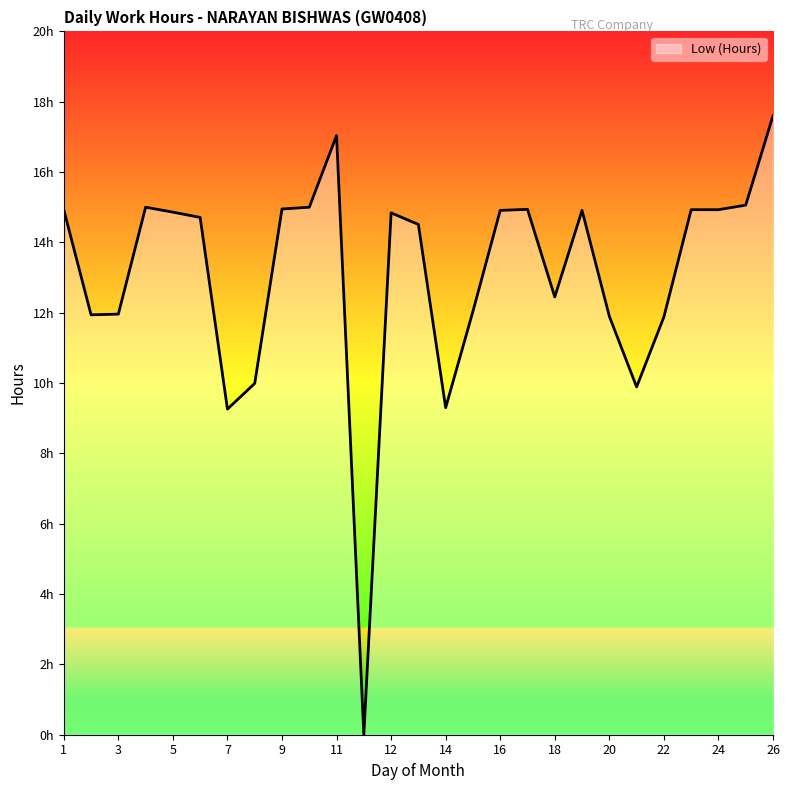

What is the value of the 25th point from the left?

14.9